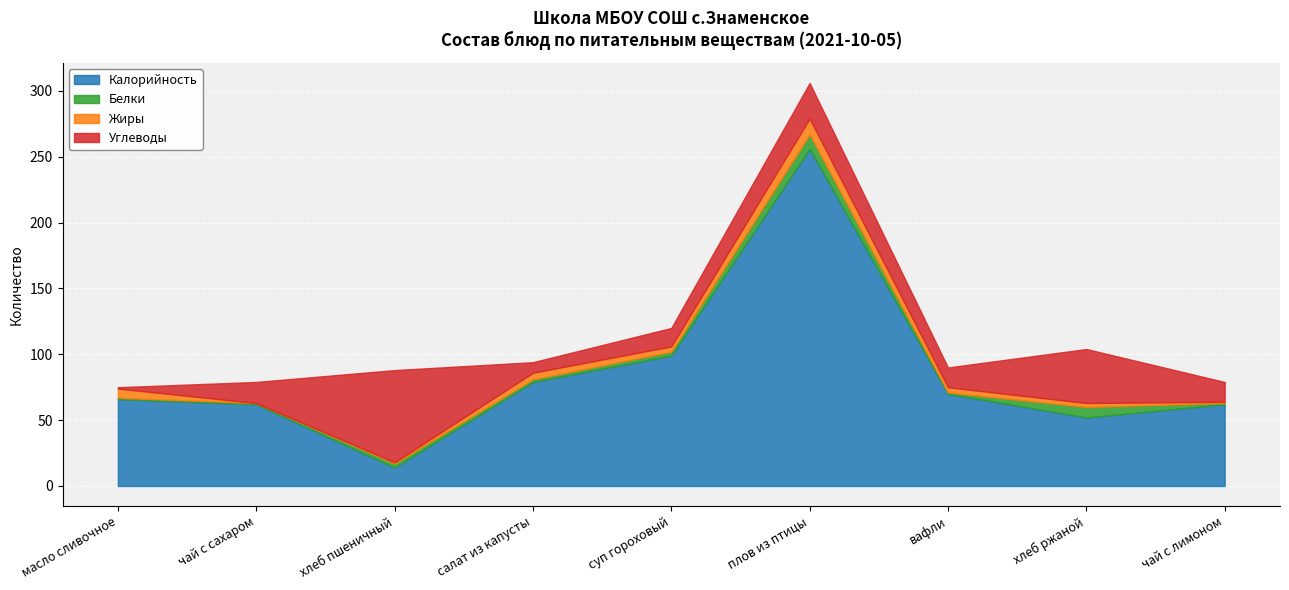

List the labels in order of Углеводы value, largest first.

хлеб пшеничный, хлеб ржаной, плов из птицы, чай с сахаром, вафли, чай с лимоном, суп гороховый, салат из капусты, масло сливочное